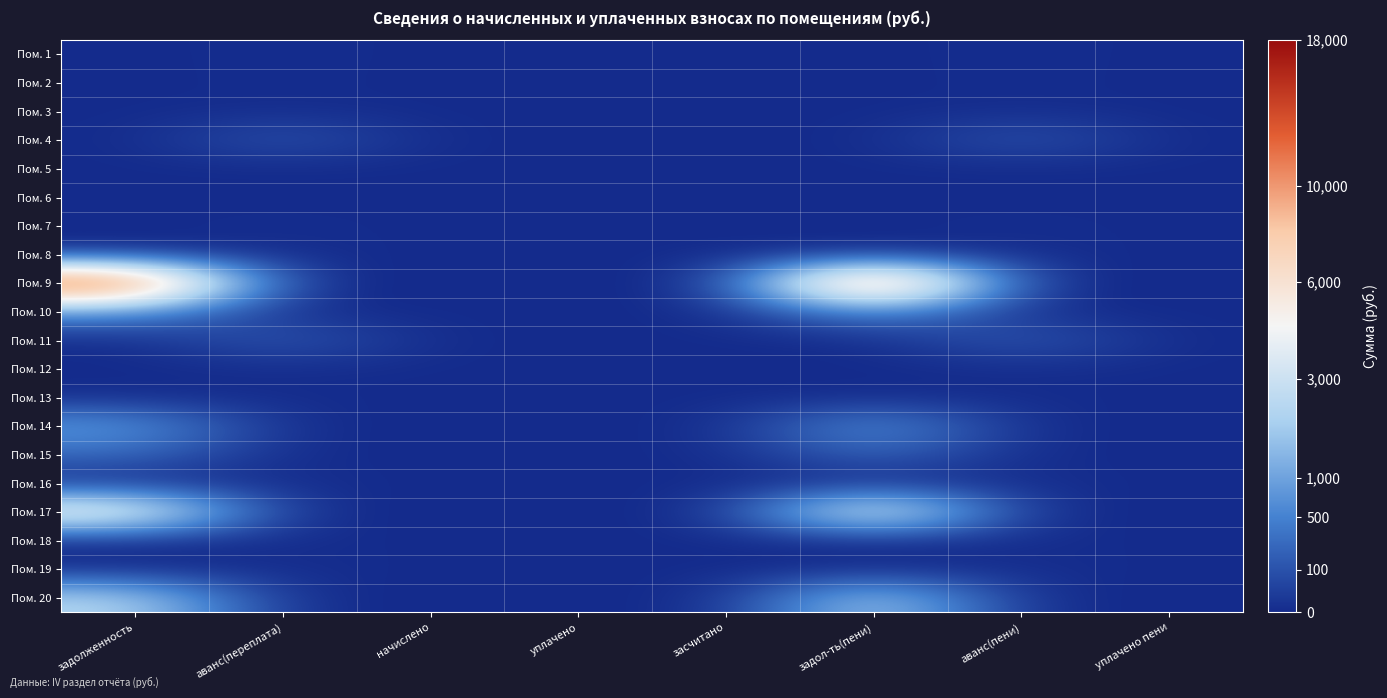

Reading left to right, what are all the values shown in this chart?

Пом. 1: задолженность=0.0	аванс(переплата)=0.7	начислено=0.0	уплачено=0.0	засчитано=0.0	задол-ть(пени)=0.0	аванс(пени)=0.7	уплачено пени=0.0
Пом. 2: задолженность=0.0	аванс(переплата)=0.6	начислено=0.0	уплачено=0.0	засчитано=0.0	задол-ть(пени)=0.0	аванс(пени)=0.6	уплачено пени=0.0
Пом. 3: задолженность=0.0	аванс(переплата)=0.6	начислено=0.0	уплачено=0.0	засчитано=0.0	задол-ть(пени)=0.0	аванс(пени)=0.6	уплачено пени=0.0
Пом. 4: задолженность=0.0	аванс(переплата)=11.9	начислено=0.0	уплачено=0.0	засчитано=0.0	задол-ть(пени)=0.0	аванс(пени)=11.9	уплачено пени=0.0
Пом. 5: задолженность=0.0	аванс(переплата)=0.0	начислено=0.0	уплачено=0.0	засчитано=0.0	задол-ть(пени)=0.0	аванс(пени)=0.0	уплачено пени=0.0
Пом. 6: задолженность=0.0	аванс(переплата)=0.0	начислено=0.0	уплачено=0.0	засчитано=0.0	задол-ть(пени)=0.0	аванс(пени)=0.0	уплачено пени=0.0
Пом. 7: задолженность=0.0	аванс(переплата)=0.7	начислено=0.0	уплачено=0.0	засчитано=0.0	задол-ть(пени)=0.0	аванс(пени)=0.7	уплачено пени=0.0
Пом. 8: задолженность=0.0	аванс(переплата)=0.7	начислено=0.0	уплачено=0.0	засчитано=0.0	задол-ть(пени)=0.0	аванс(пени)=0.7	уплачено пени=0.0
Пом. 9: задолженность=131.7	аванс(переплата)=0.0	начислено=0.0	уплачено=0.0	засчитано=0.0	задол-ть(пени)=131.7	аванс(пени)=0.0	уплачено пени=0.0
Пом. 10: задолженность=27.0	аванс(переплата)=0.0	начислено=0.0	уплачено=0.0	засчитано=0.0	задол-ть(пени)=27.0	аванс(пени)=0.0	уплачено пени=0.0
Пом. 11: задолженность=0.0	аванс(переплата)=13.3	начислено=0.0	уплачено=0.0	засчитано=0.0	задол-ть(пени)=0.0	аванс(пени)=13.3	уплачено пени=0.0
Пом. 12: задолженность=0.0	аванс(переплата)=0.5	начислено=0.0	уплачено=0.0	засчитано=0.0	задол-ть(пени)=0.0	аванс(пени)=0.5	уплачено пени=0.0
Пом. 13: задолженность=0.0	аванс(переплата)=0.5	начислено=0.0	уплачено=0.0	засчитано=0.0	задол-ть(пени)=0.0	аванс(пени)=0.5	уплачено пени=0.0
Пом. 14: задолженность=29.7	аванс(переплата)=0.0	начислено=0.0	уплачено=0.0	засчитано=0.0	задол-ть(пени)=29.7	аванс(пени)=0.0	уплачено пени=0.0
Пом. 15: задолженность=16.4	аванс(переплата)=0.0	начислено=0.0	уплачено=0.0	засчитано=0.0	задол-ть(пени)=16.4	аванс(пени)=0.0	уплачено пени=0.0
Пом. 16: задолженность=0.0	аванс(переплата)=0.9	начислено=0.0	уплачено=0.0	засчитано=0.0	задол-ть(пени)=0.0	аванс(пени)=0.9	уплачено пени=0.0
Пом. 17: задолженность=75.2	аванс(переплата)=0.0	начислено=0.0	уплачено=0.0	засчитано=0.0	задол-ть(пени)=75.2	аванс(пени)=0.0	уплачено пени=0.0
Пом. 18: задолженность=0.0	аванс(переплата)=0.7	начислено=0.0	уплачено=0.0	засчитано=0.0	задол-ть(пени)=0.0	аванс(пени)=0.7	уплачено пени=0.0
Пом. 19: задолженность=0.0	аванс(переплата)=0.9	начислено=0.0	уплачено=0.0	засчитано=0.0	задол-ть(пени)=0.0	аванс(пени)=0.9	уплачено пени=0.0
Пом. 20: задолженность=48.1	аванс(переплата)=0.0	начислено=0.0	уплачено=0.0	засчитано=0.0	задол-ть(пени)=48.1	аванс(пени)=0.0	уплачено пени=0.0